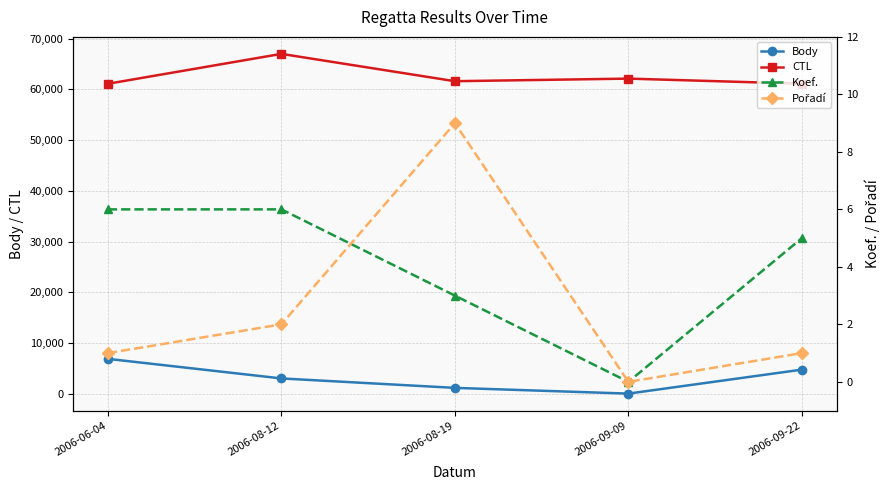

True or false: Body and Pořadí cross at least once.

False